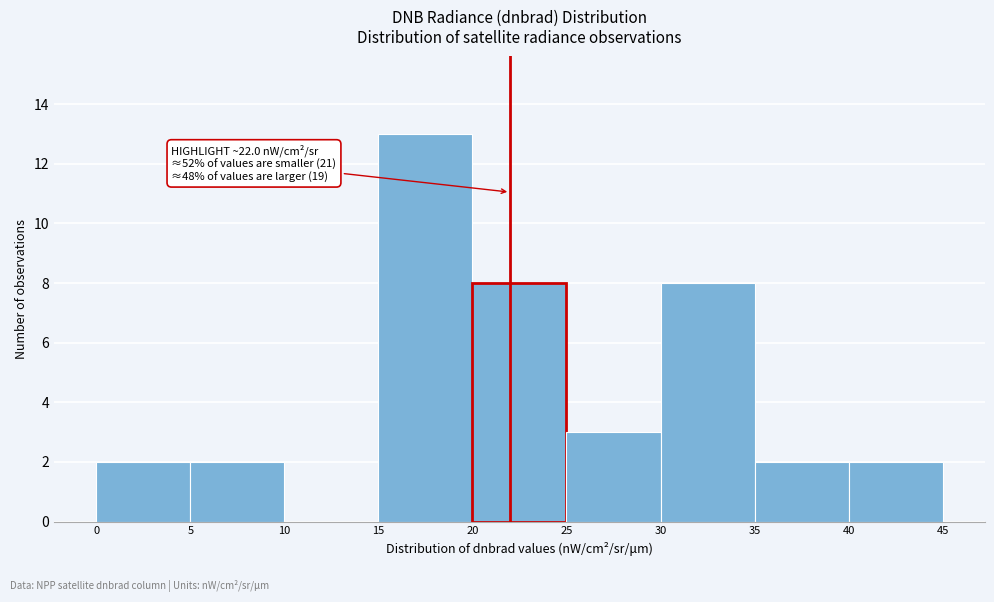

Over which range of the x-axis is the bar tallest?

15 to 20